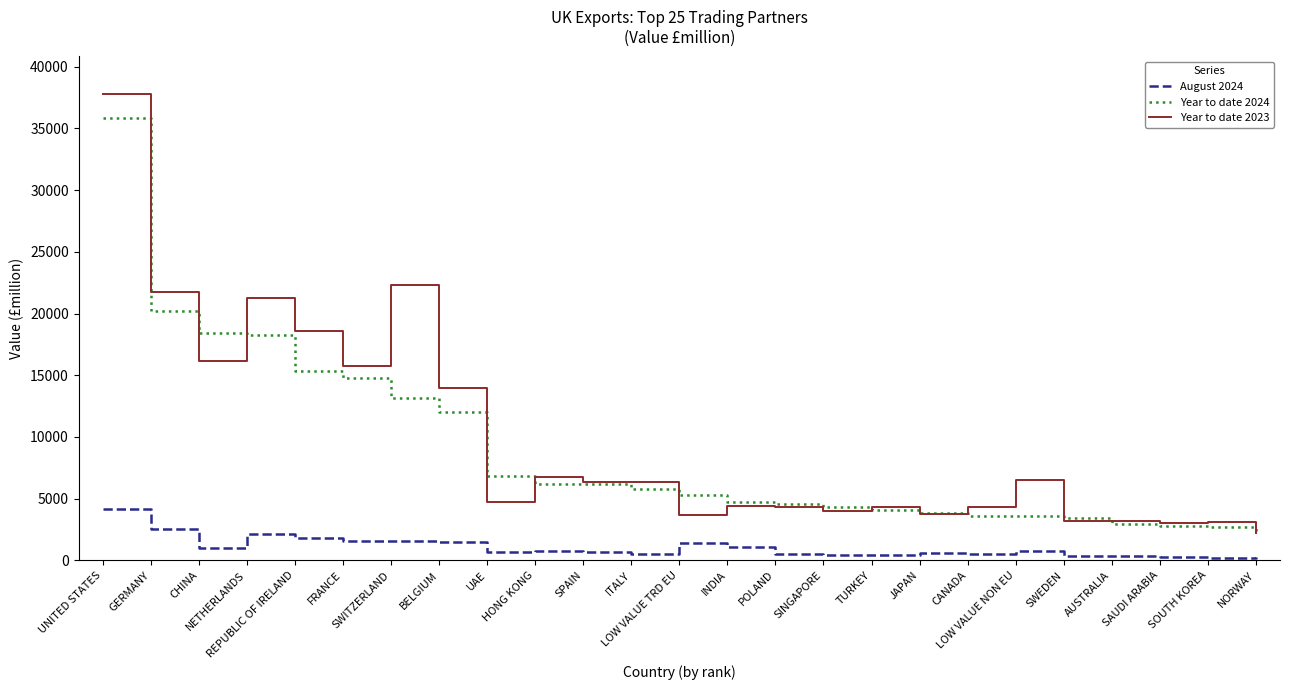

Where is Year to date 2024 nearest to the value 18980?

CHINA